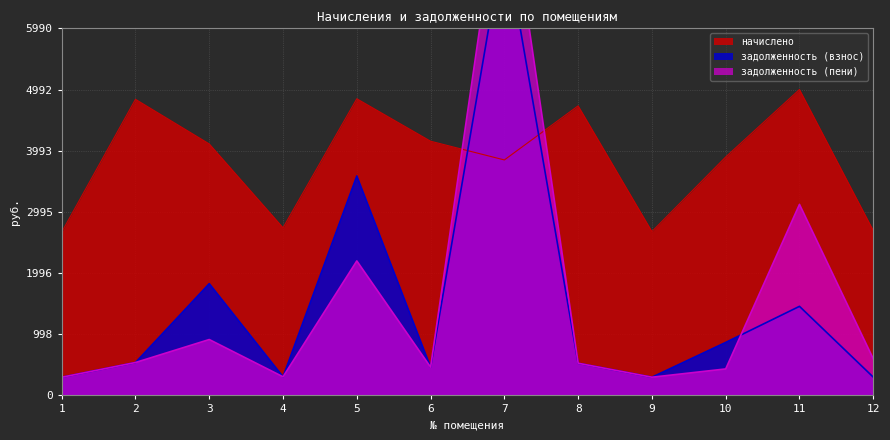

How many lines are shown in the chart?

3